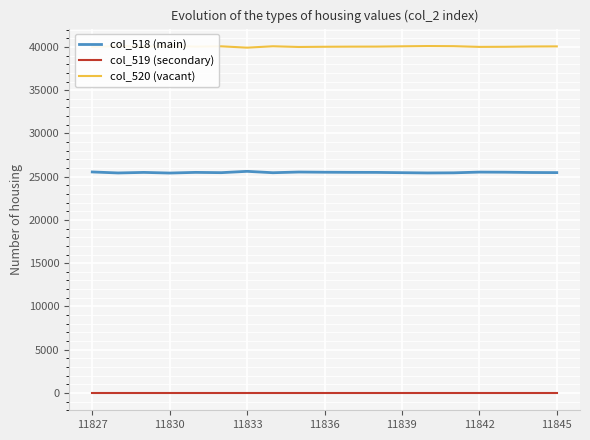

True or false: col_520 (vacant) and col_519 (secondary) cross at least once.

False